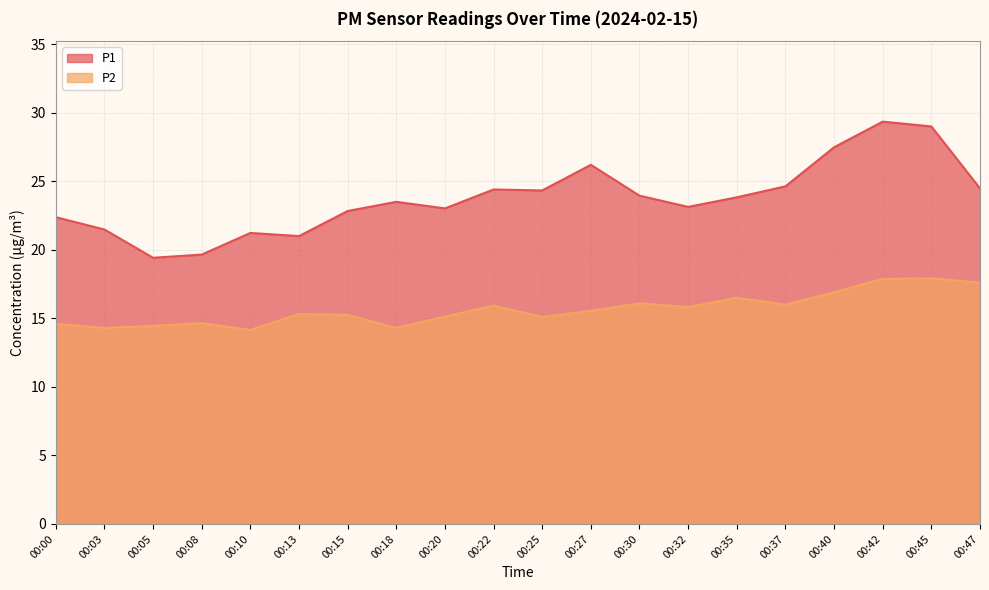

Where is the first local maximum for P2?

00:08